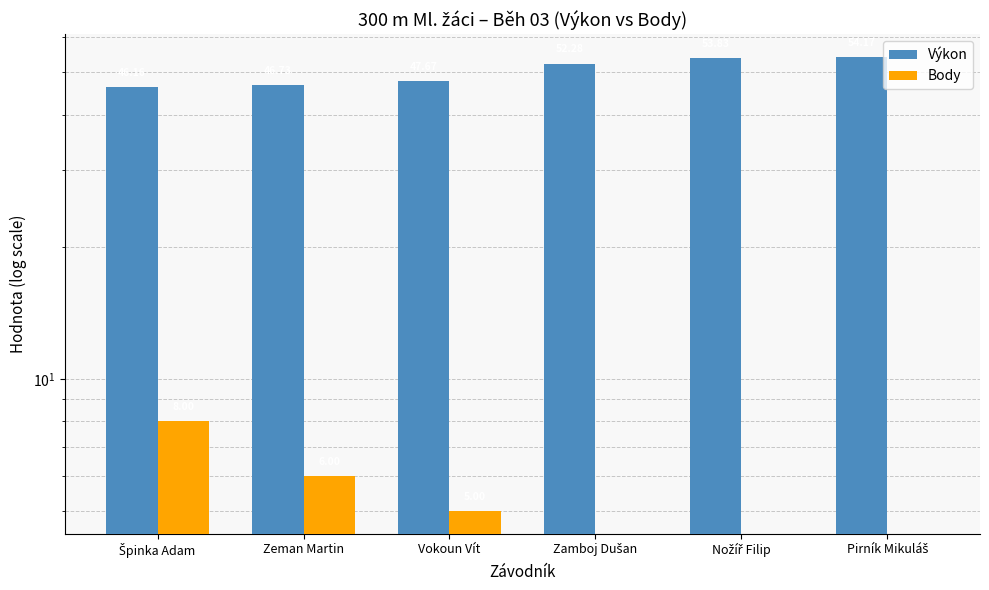

What position from the left is Zamboj Dušan?

4